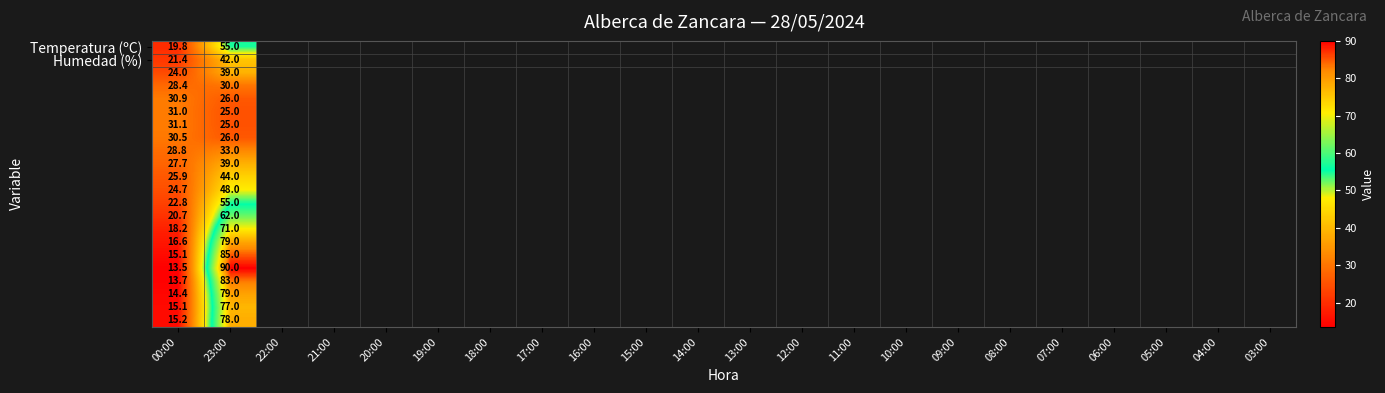

What is the spread (max minus min) of values at 23:00?

65.0